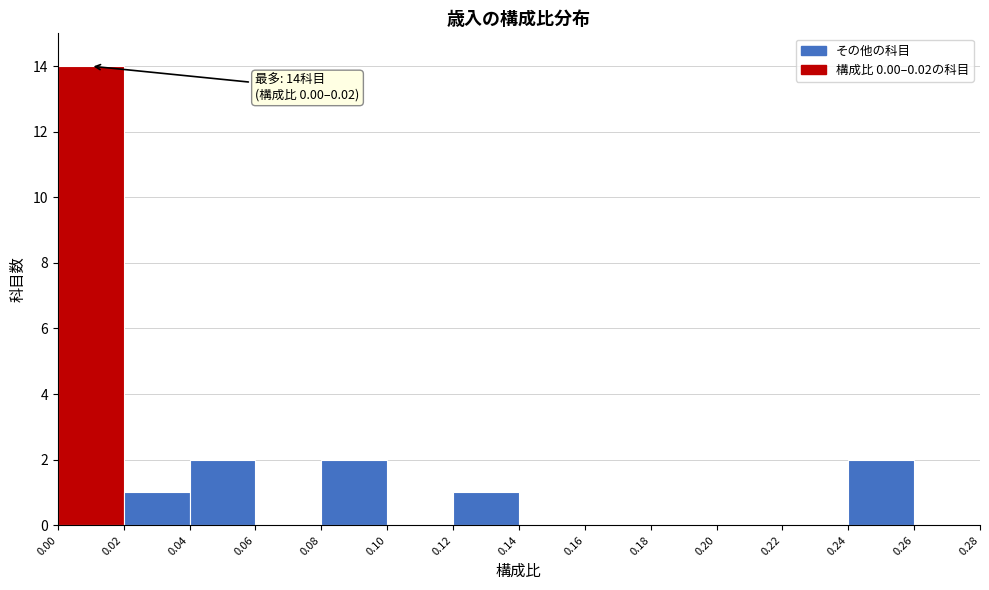

Over which range of the x-axis is the bar tallest?

0.00 to 0.02